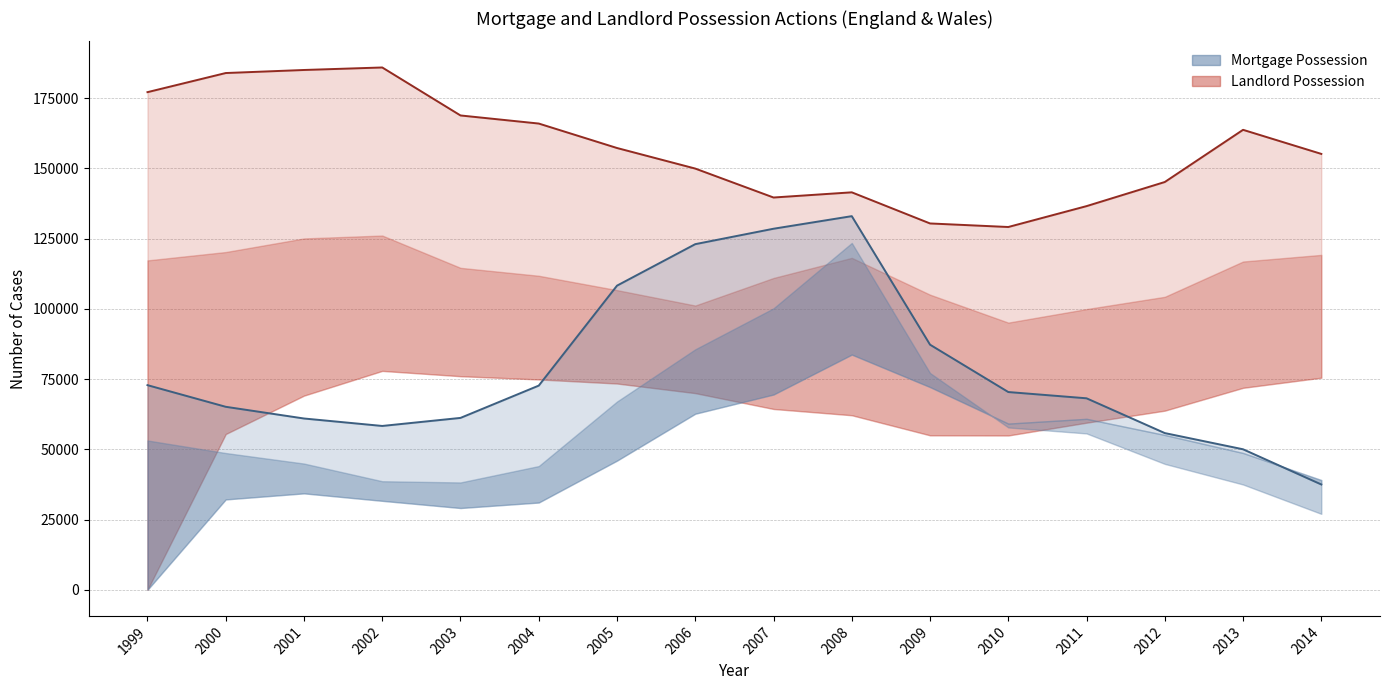

What is the value of the Mortgage Orders point at the 11th from the left?

77157